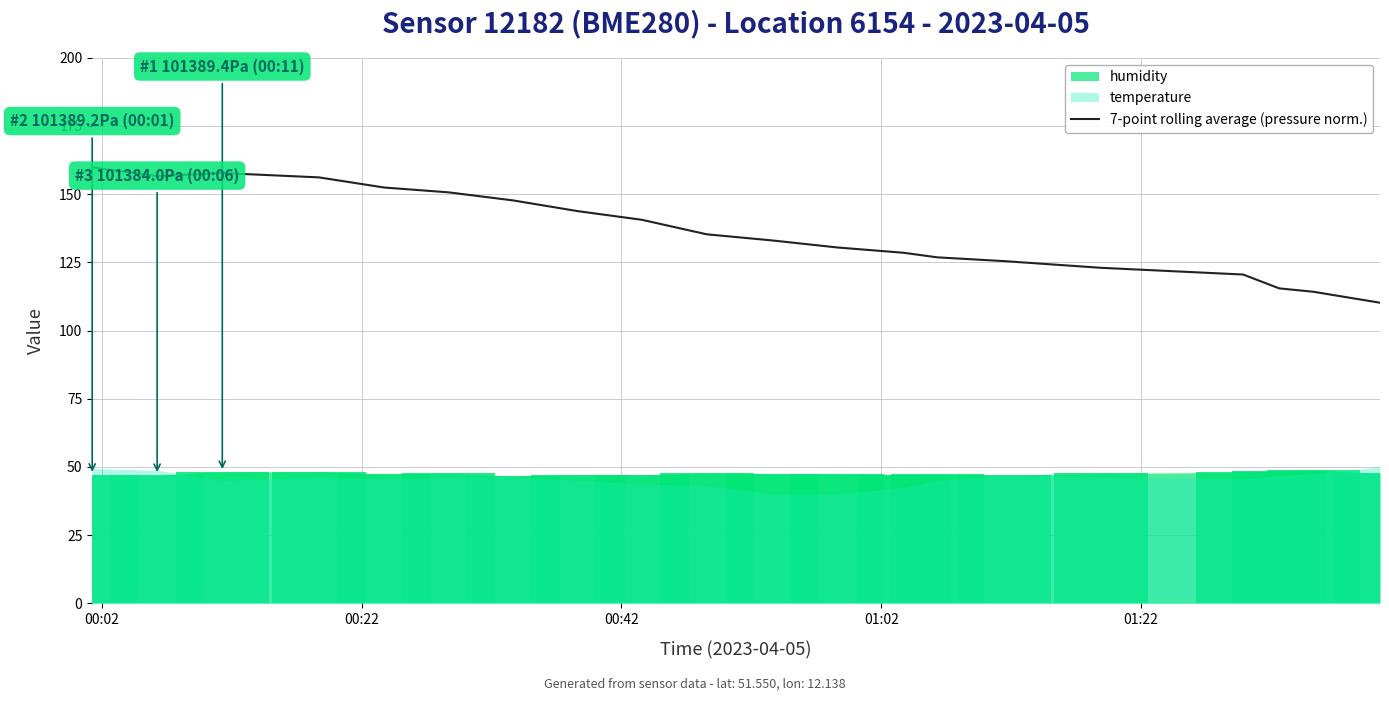

What is the maximum value for 7-point rolling average (pressure norm.)?

159.8